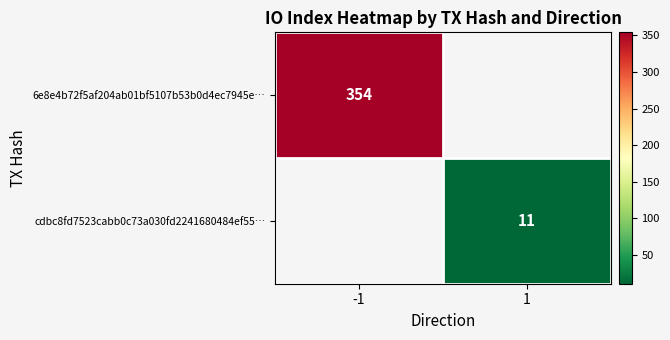

True or false: 6e8e4b72f5af204ab01bf5107b53b0d4ec7945e… has a value of 179 at -1.

False